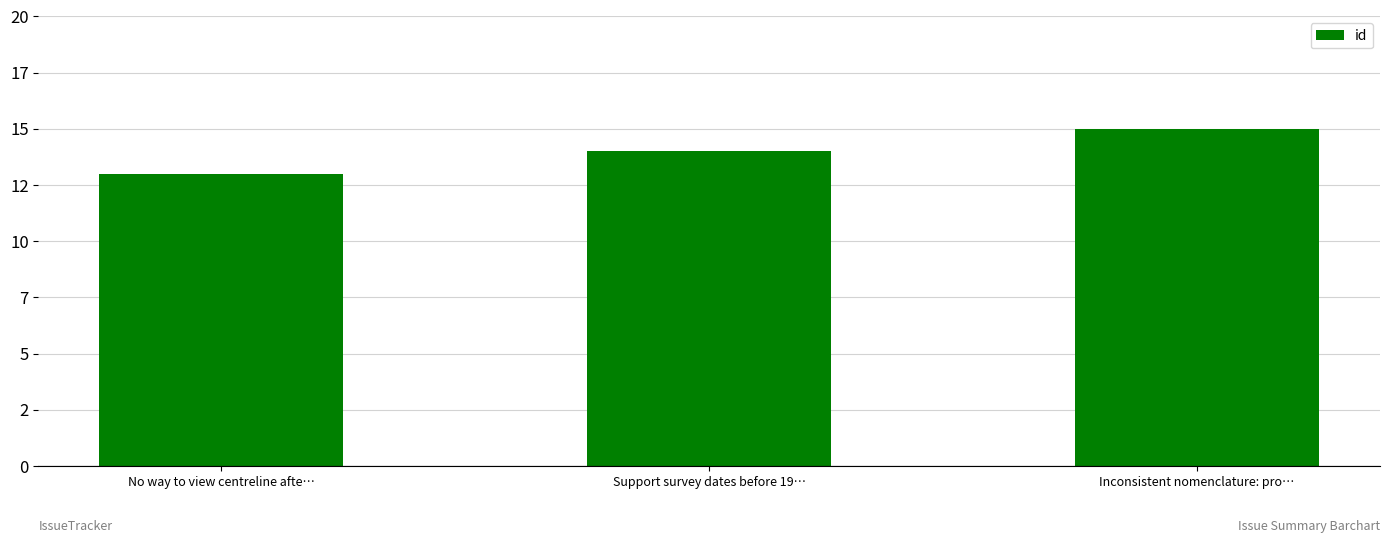

How many values are between 13 and 15?

3